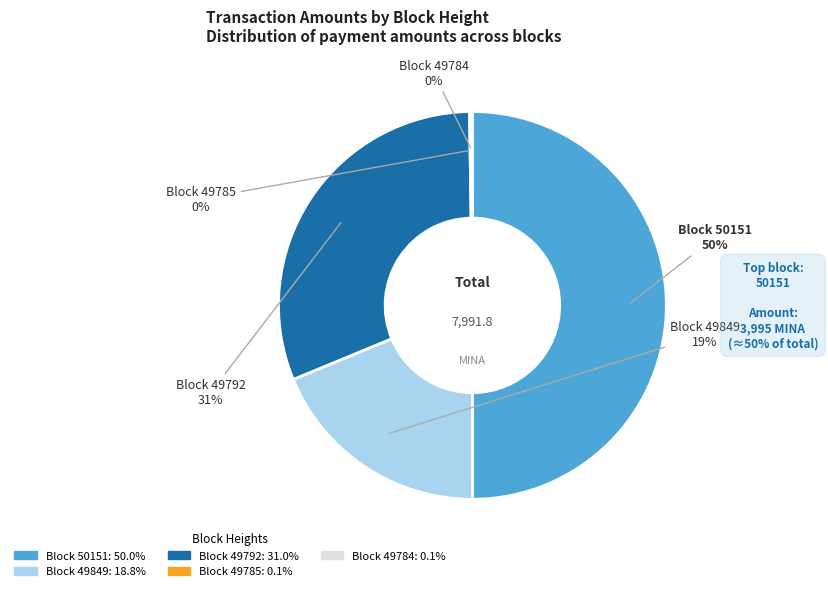

To the nearest percent, what is the difference between the largest and smallest slice percentages?

50%